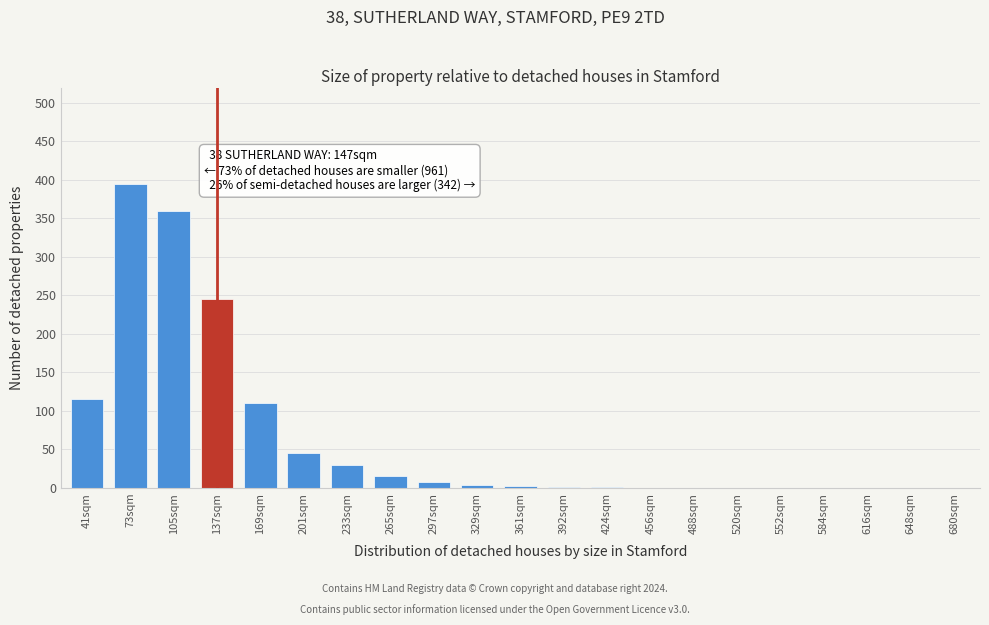

Between 105sqm and 520sqm, which is larger?

105sqm